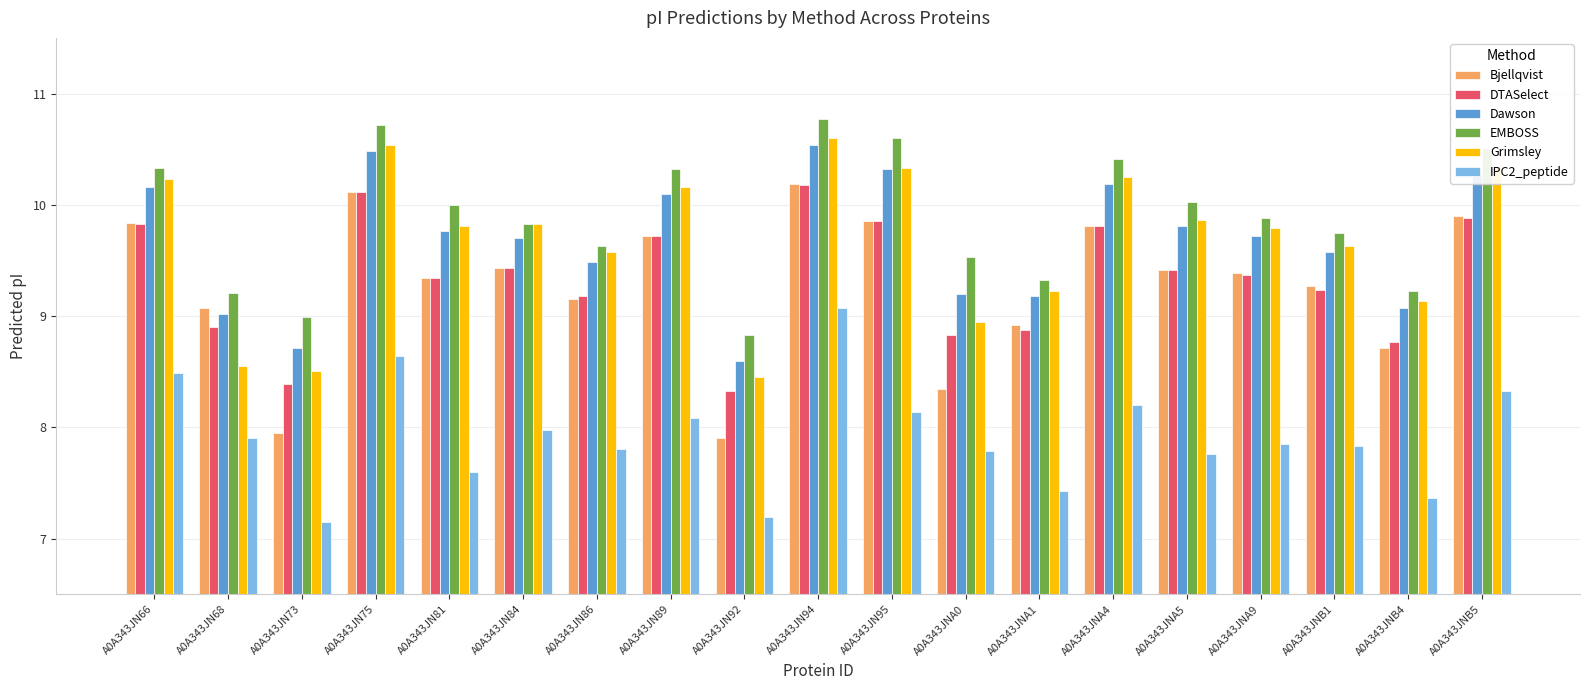

How many bars are there in total?

114